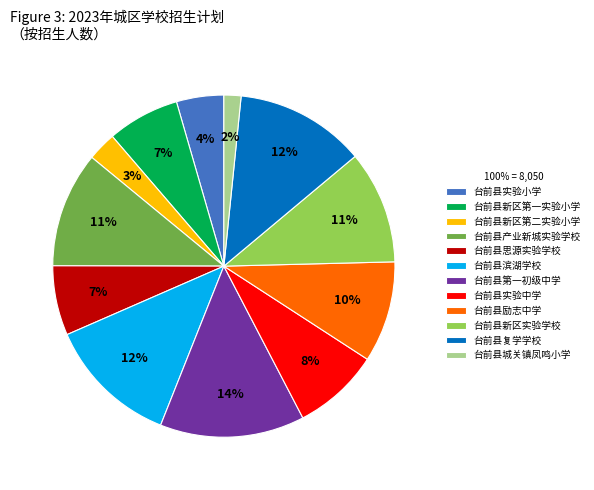

How many slices are in this pie chart?

12